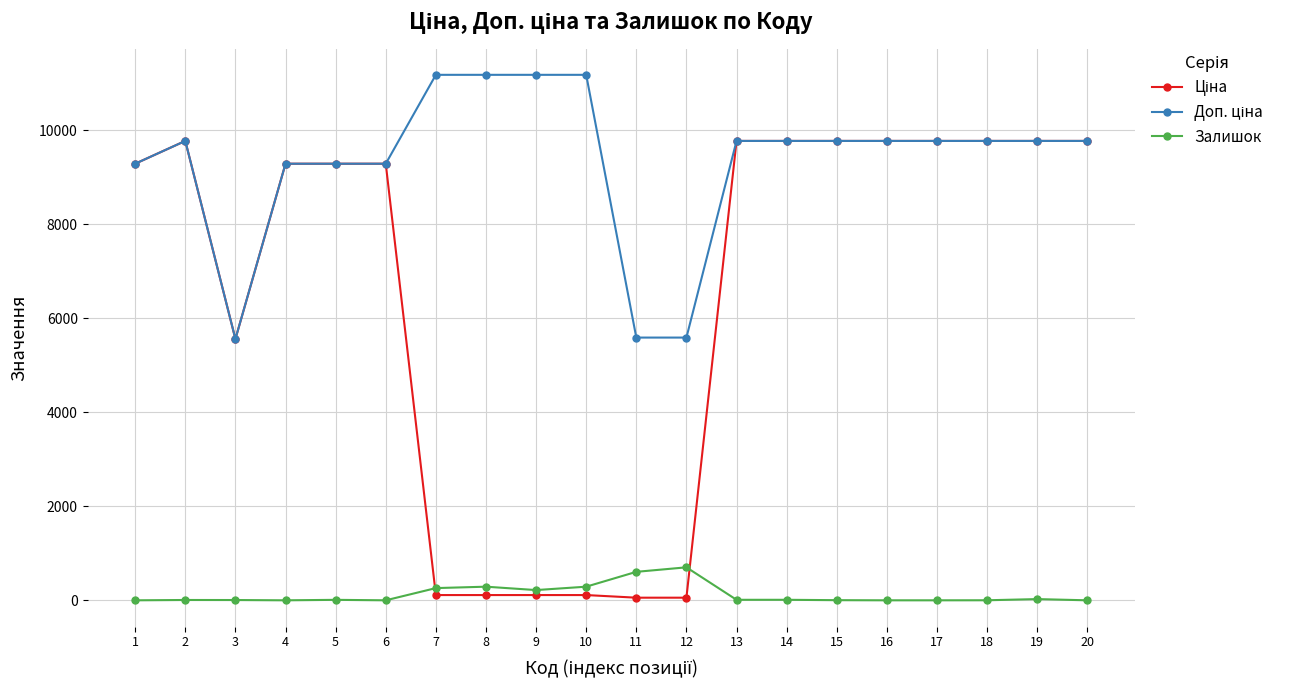

True or false: Залишок has more than 0 points higher than both neighbors.

True